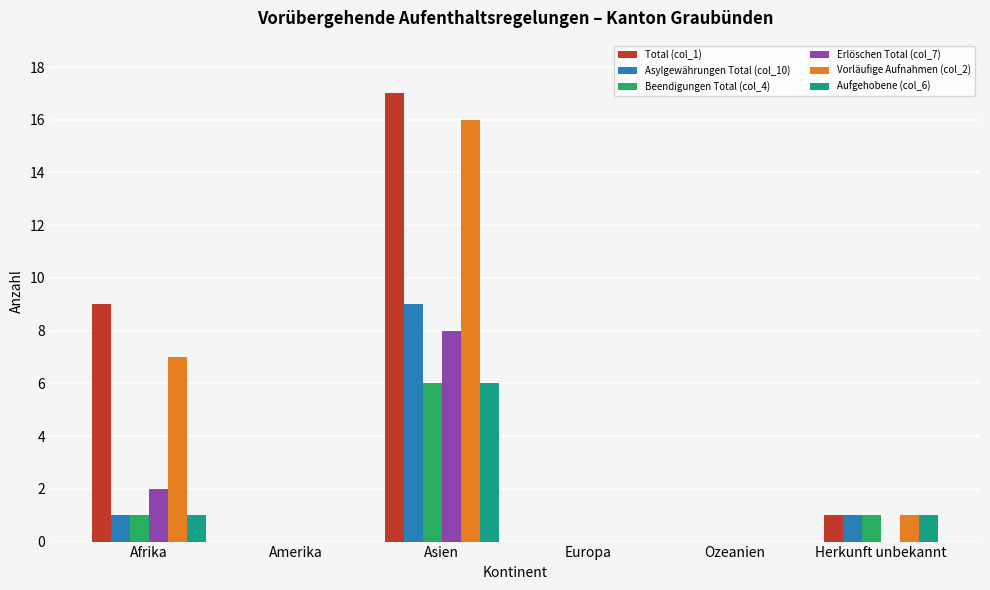

What is the approximate value of Erlöschen Total (col_7) at Afrika?

2